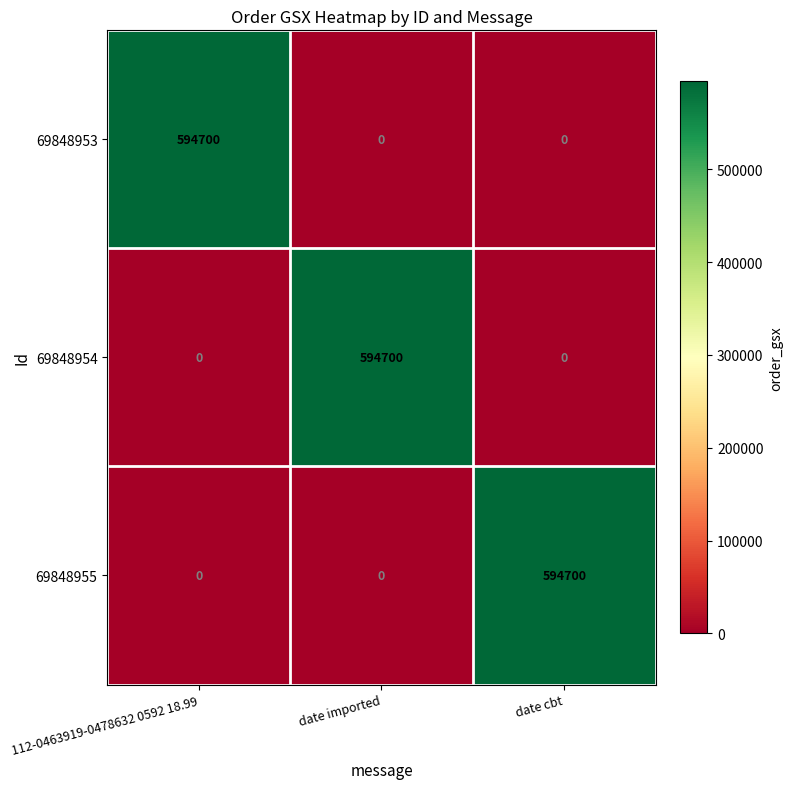

What is the total value across all series at date imported?

594700